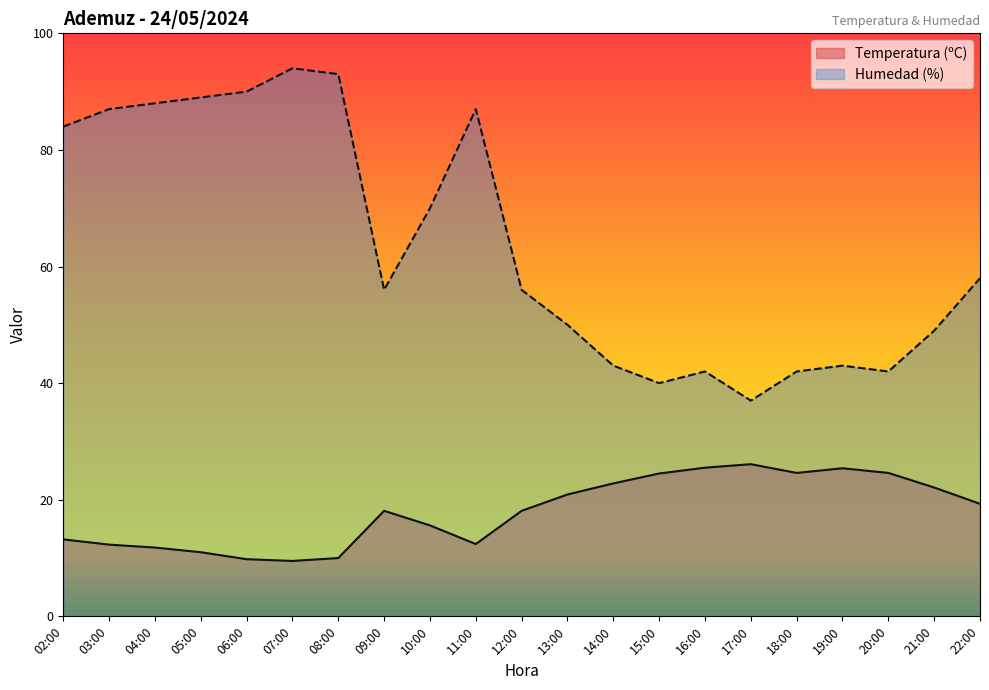

At which category is the sum across all series the highest?

07:00